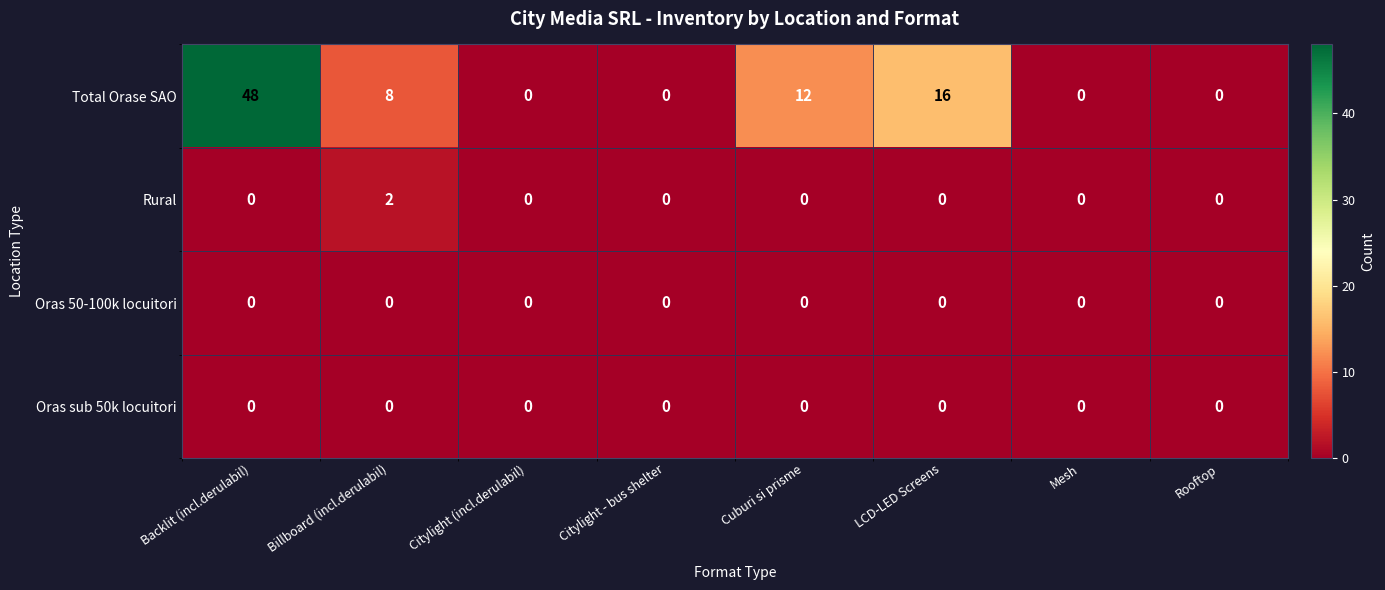

Which series changed the most between Backlit (incl.derulabil) and Billboard (incl.derulabil)?

Total Orase SAO